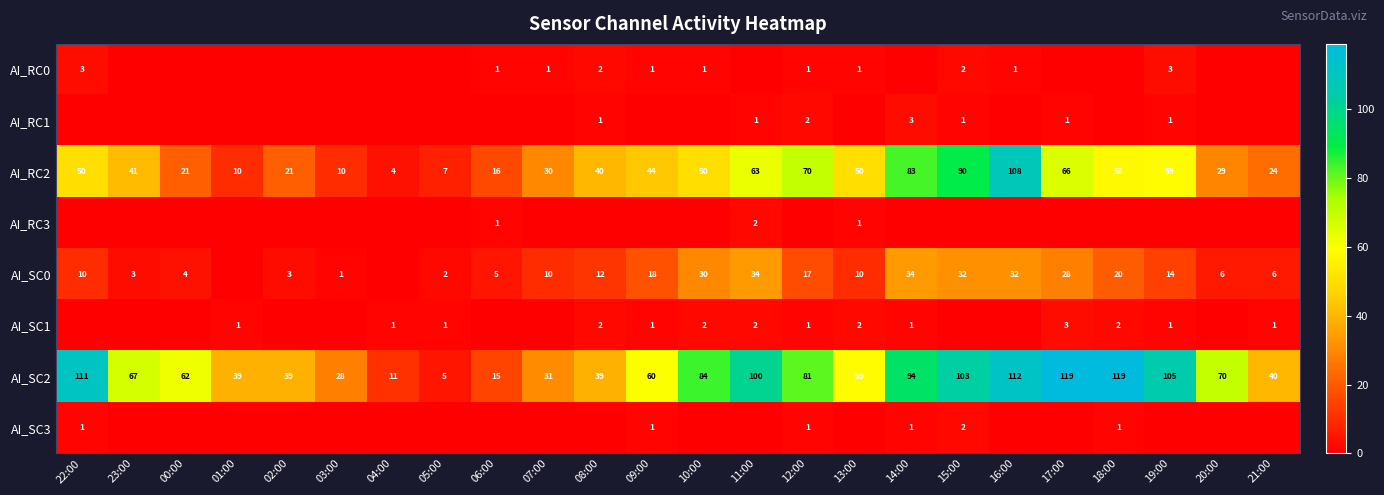

The AI_SC2 series shows 112 at 16:00. True or false?

True